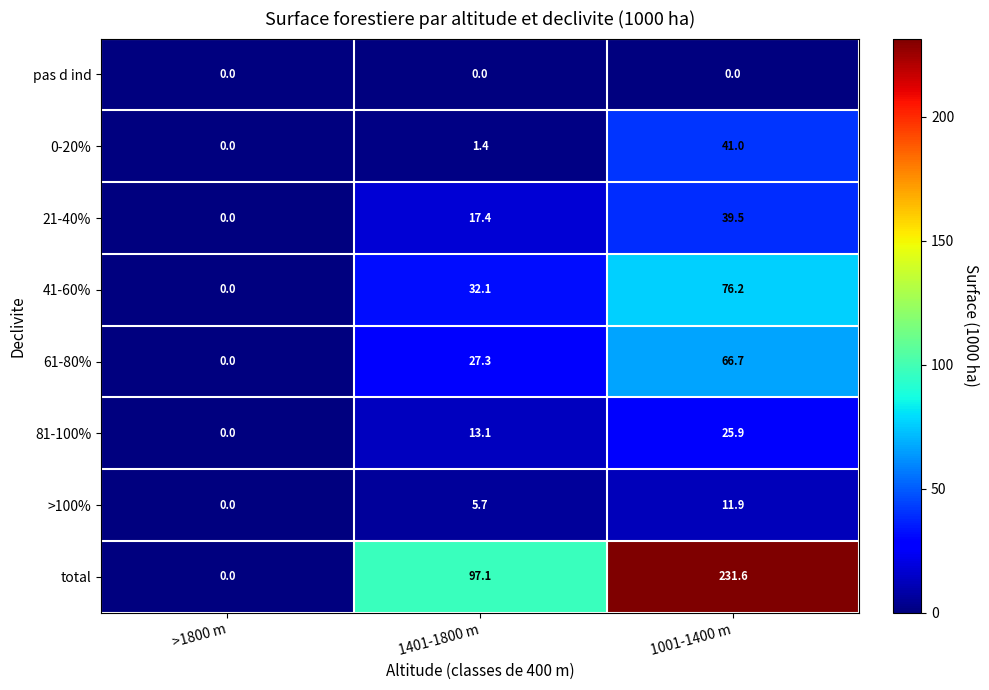

Between >1800 m and 1401-1800 m, which series saw the biggest shift?

total